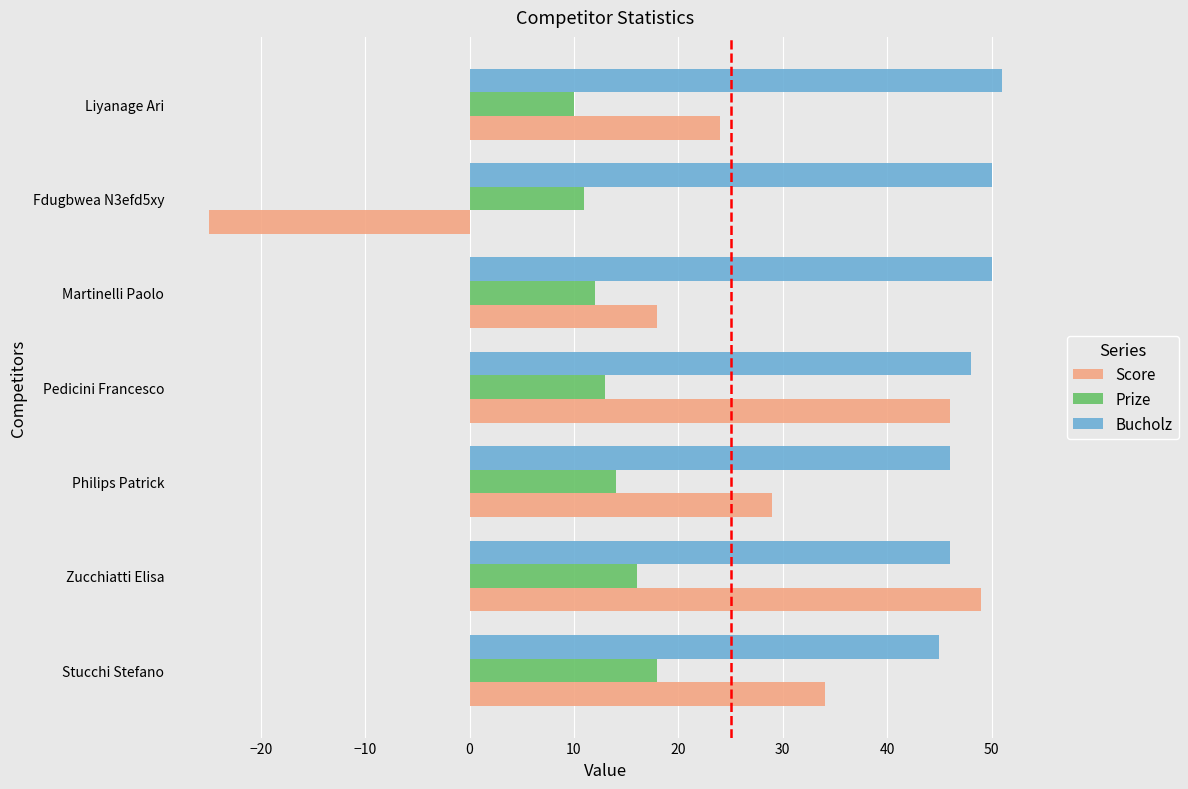

What are all the series names shown in the legend?

Score, Prize, Bucholz